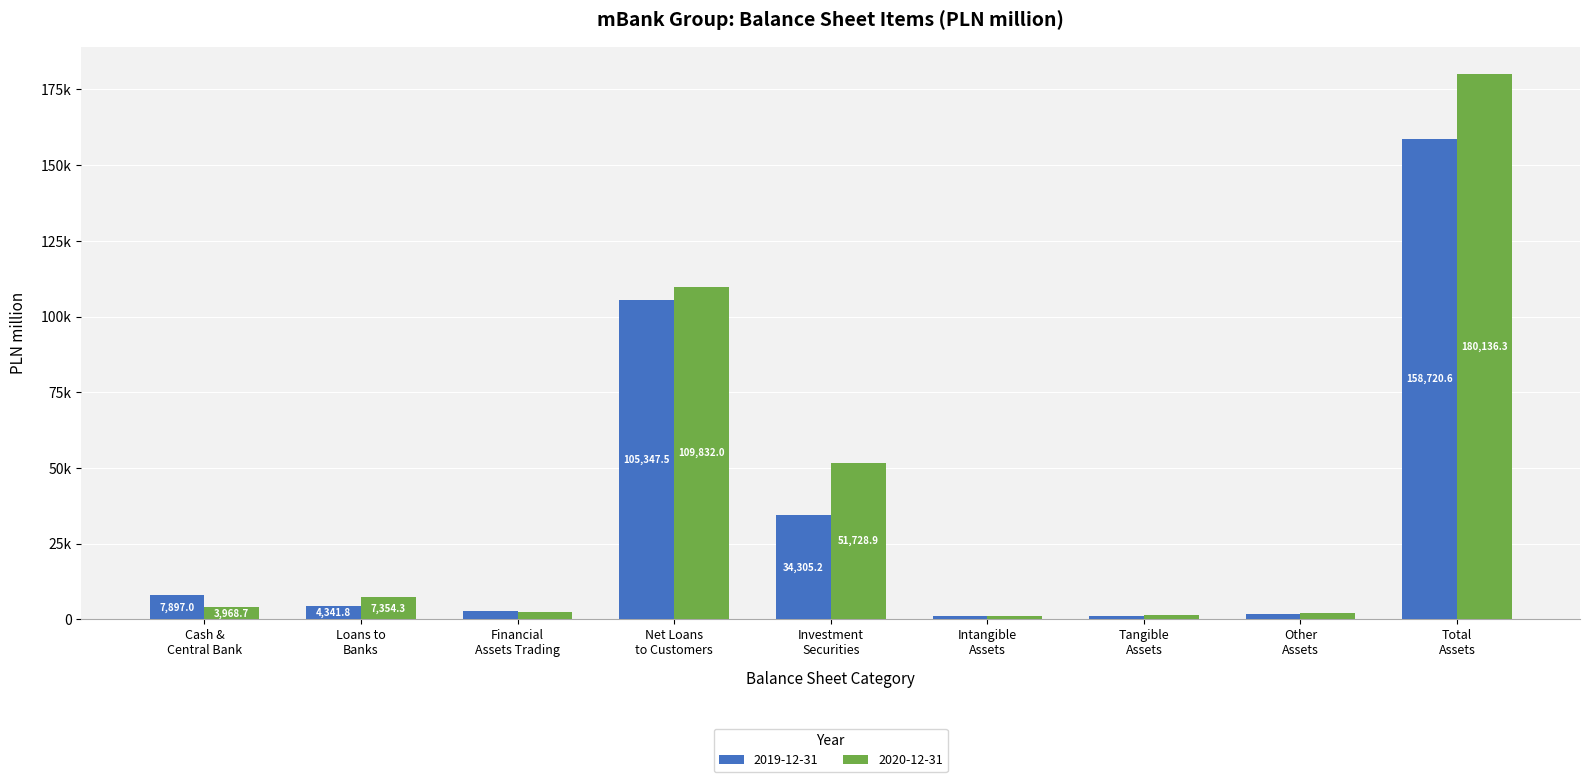

What is the value of the 2019-12-31 bar at the 1st from the left?

7897.0